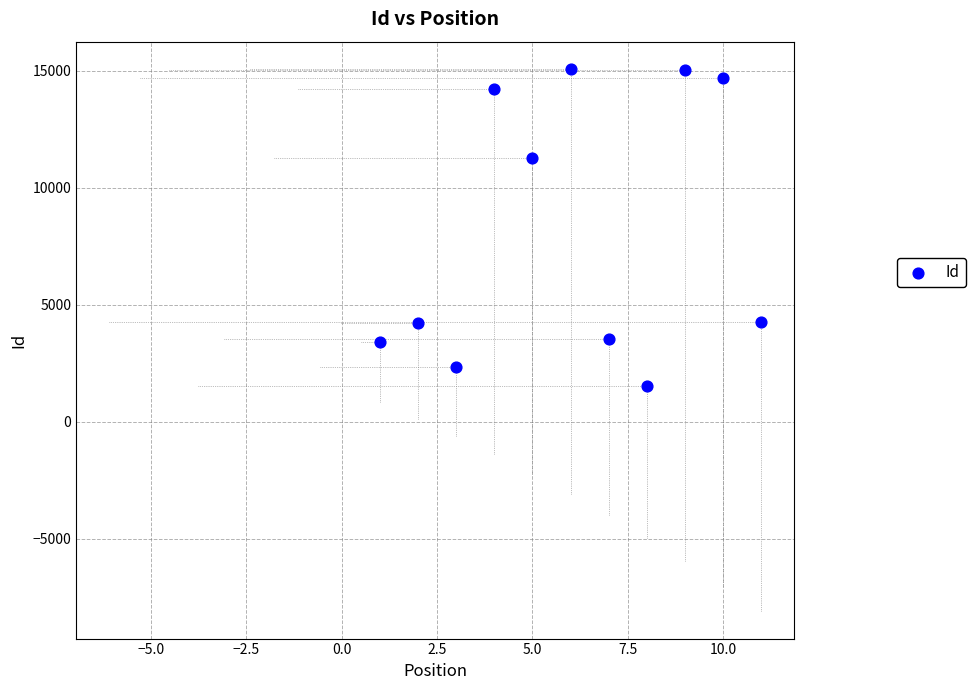

What is the range of X values (max minus min)?

10